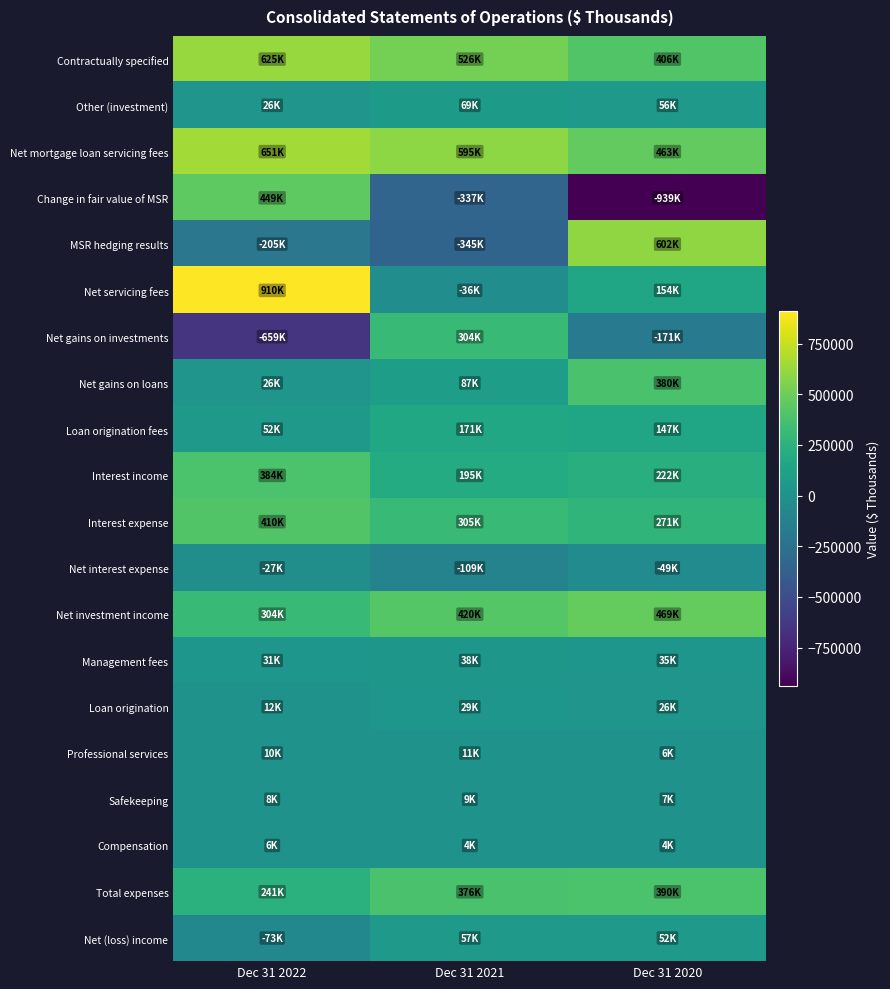

Reading left to right, what are all the values shown in this chart?

Contractually specified: Dec 31 2022=625210	Dec 31 2021=526245	Dec 31 2020=406060
Other (investment): Dec 31 2022=26041	Dec 31 2021=69101	Dec 31 2020=56457
Net mortgage loan servicing fees: Dec 31 2022=651251	Dec 31 2021=595346	Dec 31 2020=462517
Change in fair value of MSR: Dec 31 2022=449435	Dec 31 2021=-337186	Dec 31 2020=-938937
MSR hedging results: Dec 31 2022=-204879	Dec 31 2021=-345041	Dec 31 2020=601743
Net servicing fees: Dec 31 2022=909551	Dec 31 2021=-36022	Dec 31 2020=153696
Net gains on investments: Dec 31 2022=-658787	Dec 31 2021=304079	Dec 31 2020=-170885
Net gains on loans: Dec 31 2022=25692	Dec 31 2021=87273	Dec 31 2020=379922
Loan origination fees: Dec 31 2022=52085	Dec 31 2021=170672	Dec 31 2020=147272
Interest income: Dec 31 2022=383794	Dec 31 2021=195239	Dec 31 2020=222135
Interest expense: Dec 31 2022=410420	Dec 31 2021=304737	Dec 31 2020=270770
Net interest expense: Dec 31 2022=-26626	Dec 31 2021=-109498	Dec 31 2020=-48635
Net investment income: Dec 31 2022=303771	Dec 31 2021=420297	Dec 31 2020=469351
Management fees: Dec 31 2022=31065	Dec 31 2021=37801	Dec 31 2020=34538
Loan origination: Dec 31 2022=12036	Dec 31 2021=28792	Dec 31 2020=26437
Professional services: Dec 31 2022=9569	Dec 31 2021=11148	Dec 31 2020=6405
Safekeeping: Dec 31 2022=8201	Dec 31 2021=9087	Dec 31 2020=7090
Compensation: Dec 31 2022=5941	Dec 31 2021=4000	Dec 31 2020=3890
Total expenses: Dec 31 2022=240684	Dec 31 2021=375636	Dec 31 2020=389621
Net (loss) income: Dec 31 2022=-73287	Dec 31 2021=56854	Dec 31 2020=52373